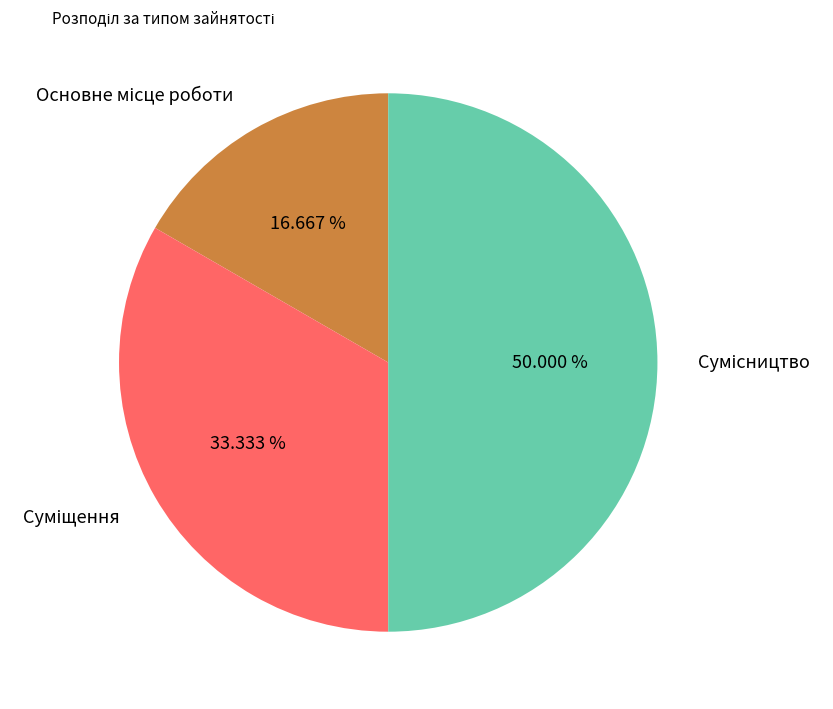

Do Основне місце роботи and Сумісництво together represent more than half of the pie?

Yes